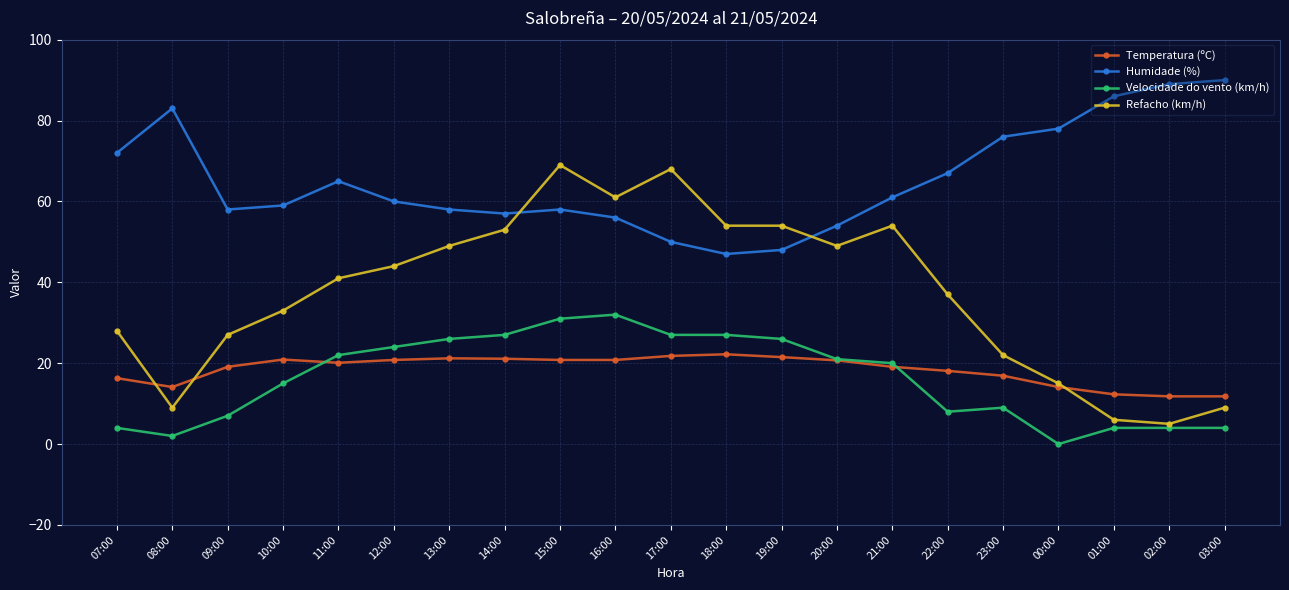

What is the label of the 7th point from the right?

21:00